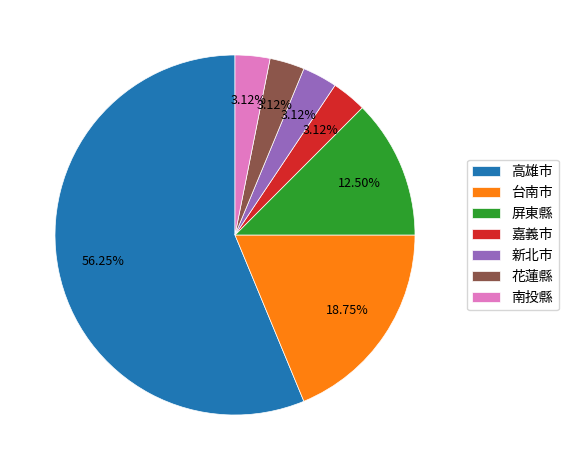

How much of the chart is everything except 新北市?

96.9%